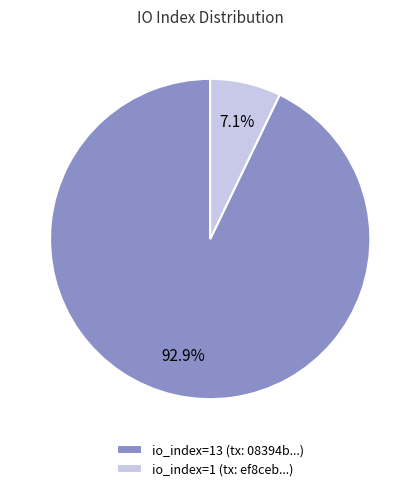

Between io_index=13 (tx: 08394b...) and io_index=1 (tx: ef8ceb...), which is larger?

io_index=13 (tx: 08394b...)